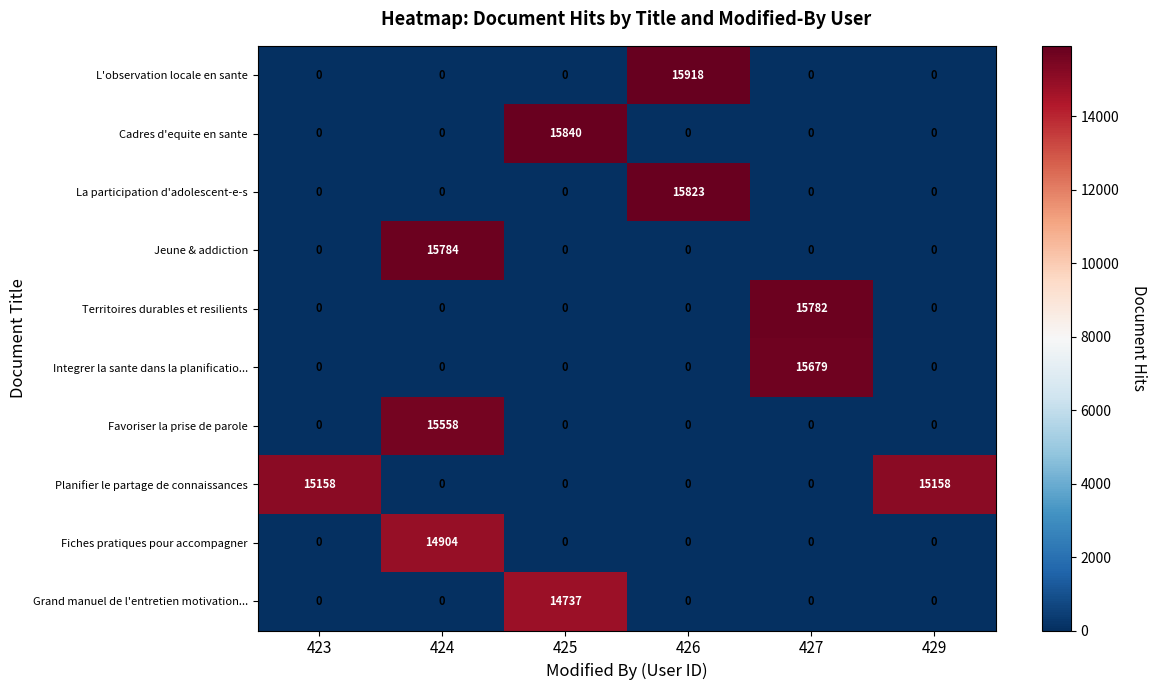

What is the sum of all La participation d'adolescent-e-s values?

15823